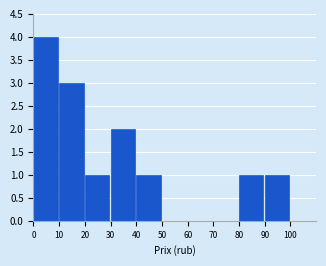

How tall is the bar that spans 40 to 50 on the x-axis? The values are not printed on the chart, so give them approximately, as read against the axis.

1